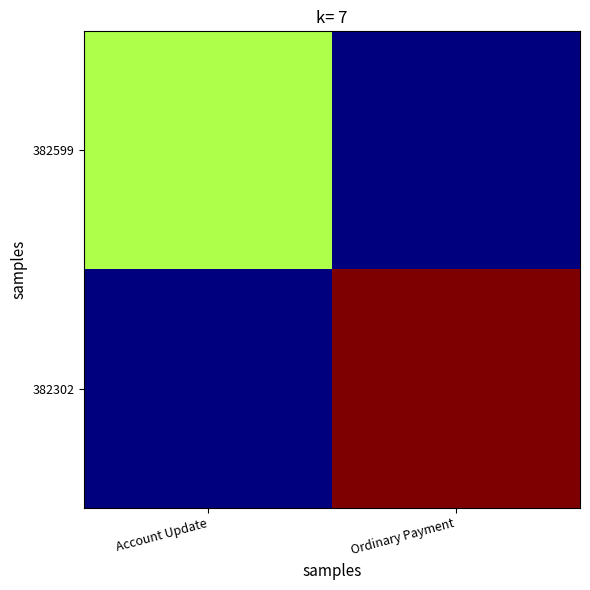

Reading left to right, list all the values displayed in this chart.

382599: Account Update=0.6	Ordinary Payment=0.0
382302: Account Update=0.0	Ordinary Payment=1.0